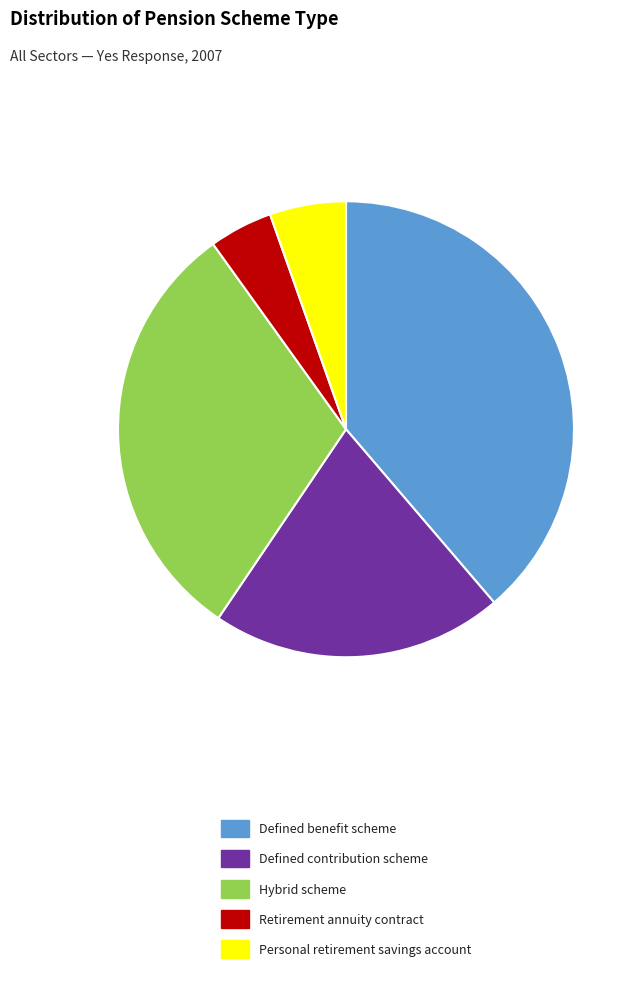

True or false: Retirement annuity contract accounts for 14% of the total.

False